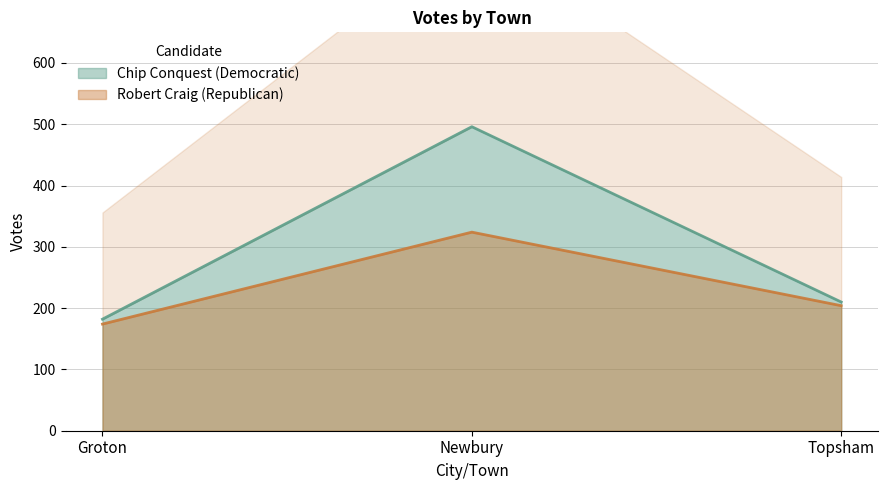

How many distinct data groups are displayed?

2